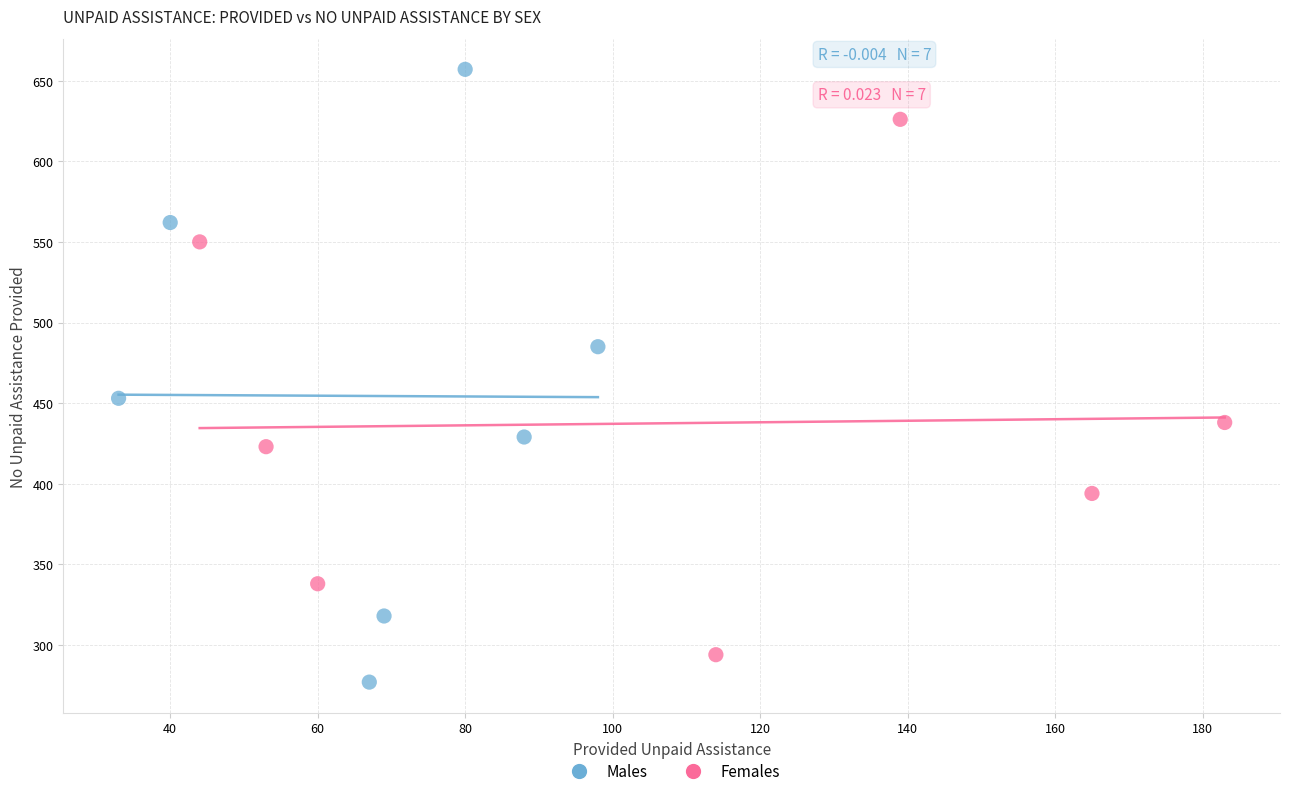

Which series reaches the maximum Y coordinate?

Males